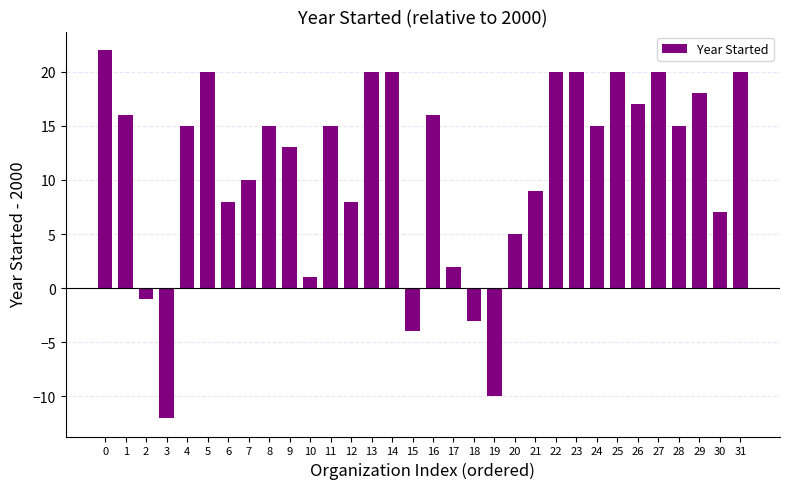

The value at 6 is 13. True or false?

False